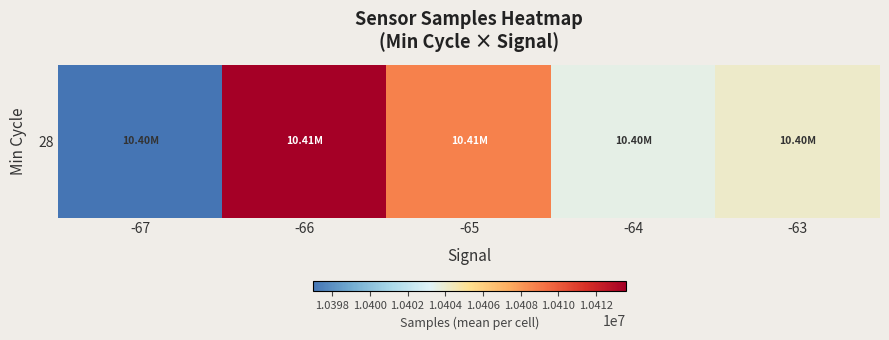

Rank the categories by value from lowest to highest.

-67, -64, -63, -65, -66